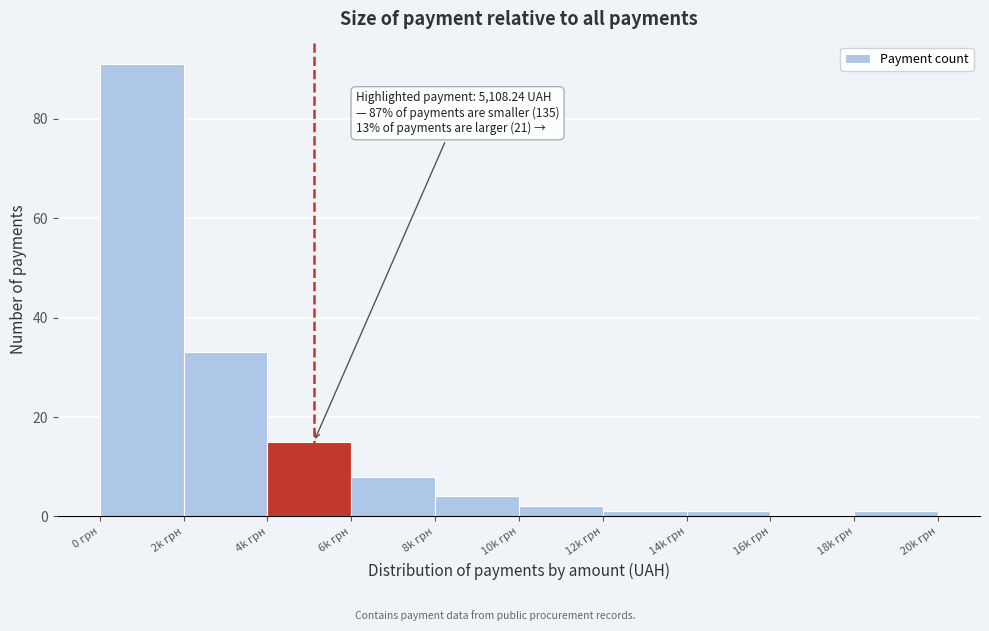

Reading left to right, transcribe all the data shown in this chart.

0 грн=91	2k грн=33	4k грн=15	6k грн=8	8k грн=4	10k грн=2	12k грн=1	14k грн=1	16k грн=0	18k грн=1